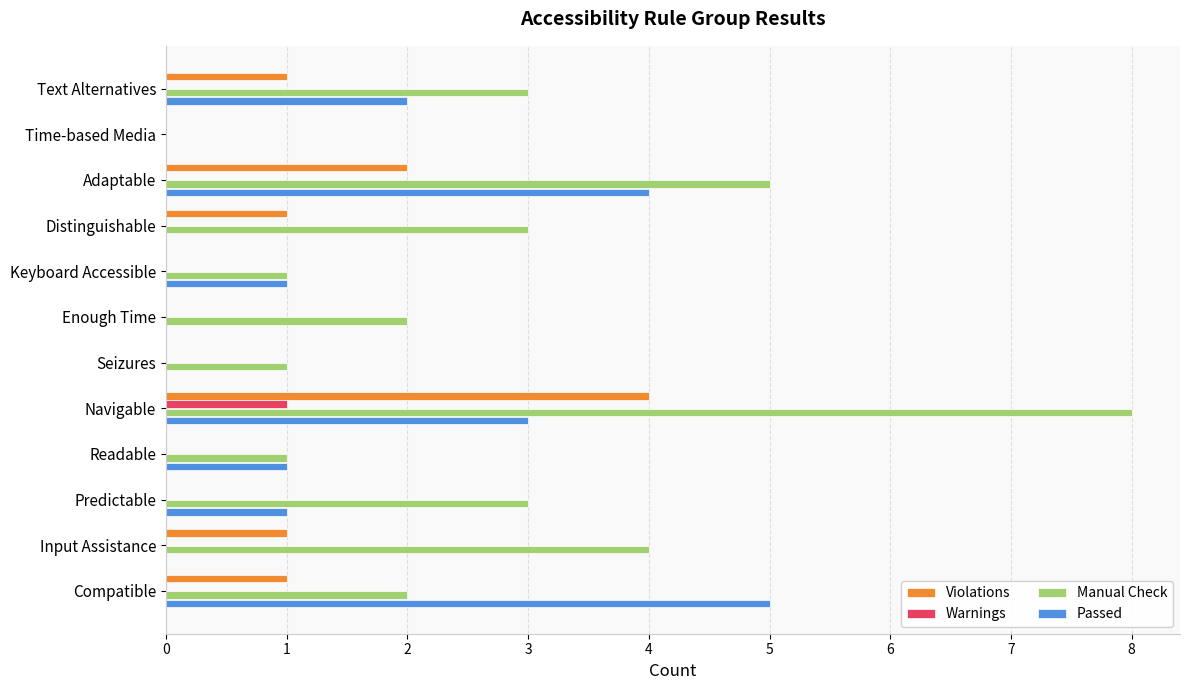

The value of Violations at Time-based Media is -2. True or false?

False